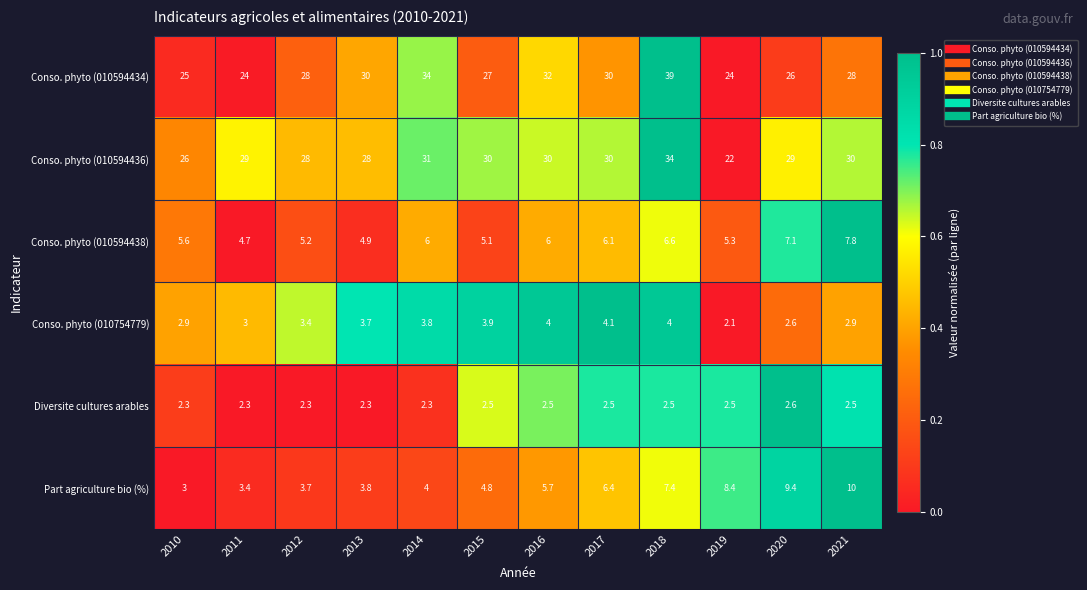

Rank the series at 2019 from highest to lowest value.

Conso. phyto (010594434), Conso. phyto (010594436), Part agriculture bio (%), Conso. phyto (010594438), Diversite cultures arables, Conso. phyto (010754779)